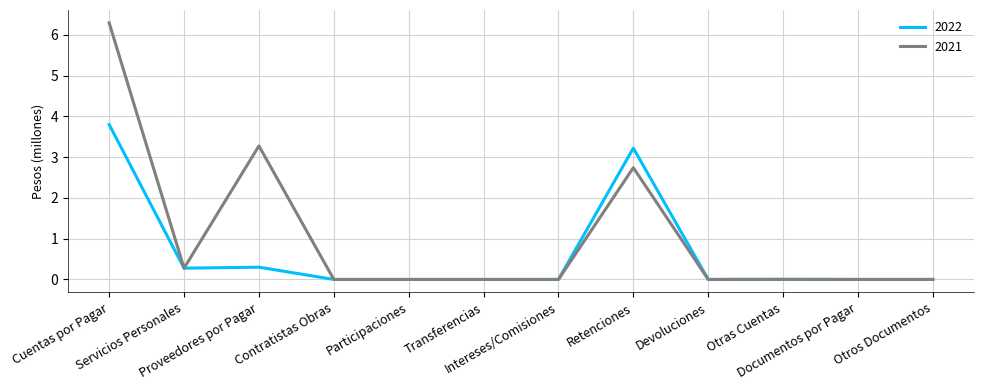

What is the difference between the maximum and second lowest values in the 2022 series?

3.8